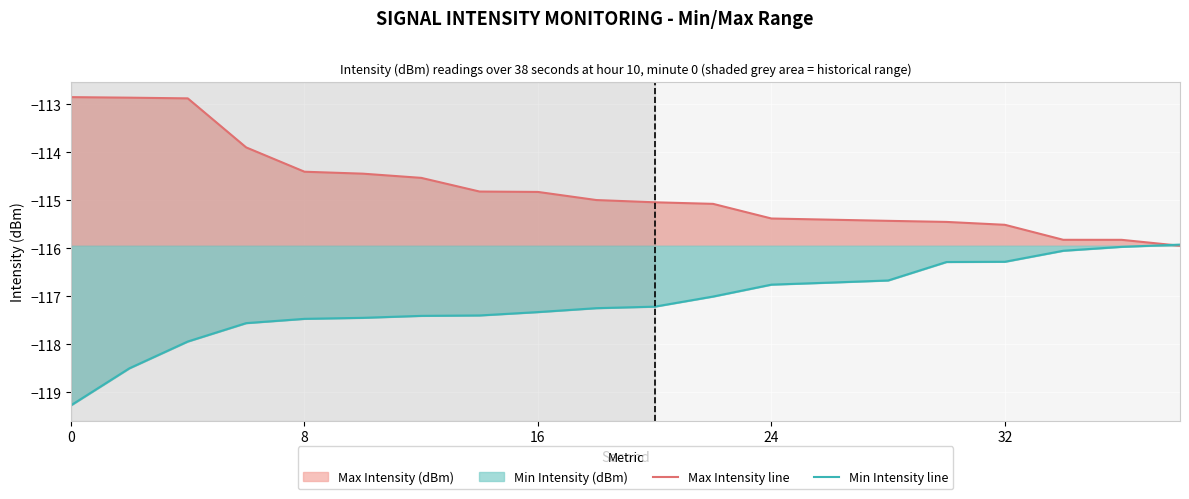

Which series has the widest spread of values?

Min Intensity line